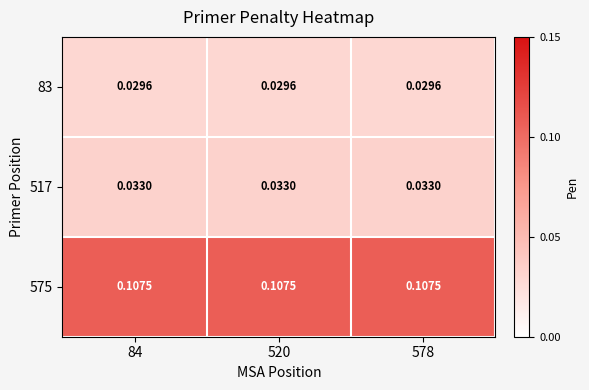

Rank the series at 84 from lowest to highest value.

83, 517, 575